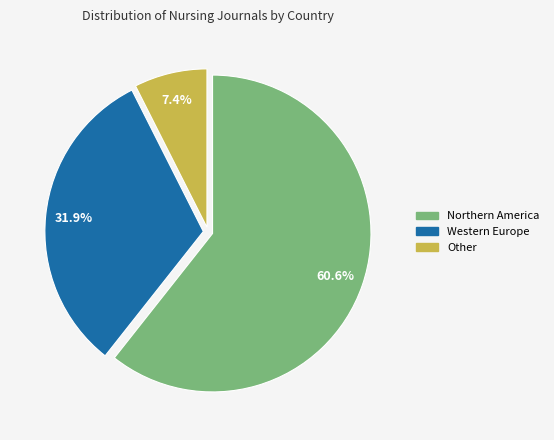

Is there a majority slice in this chart?

Yes